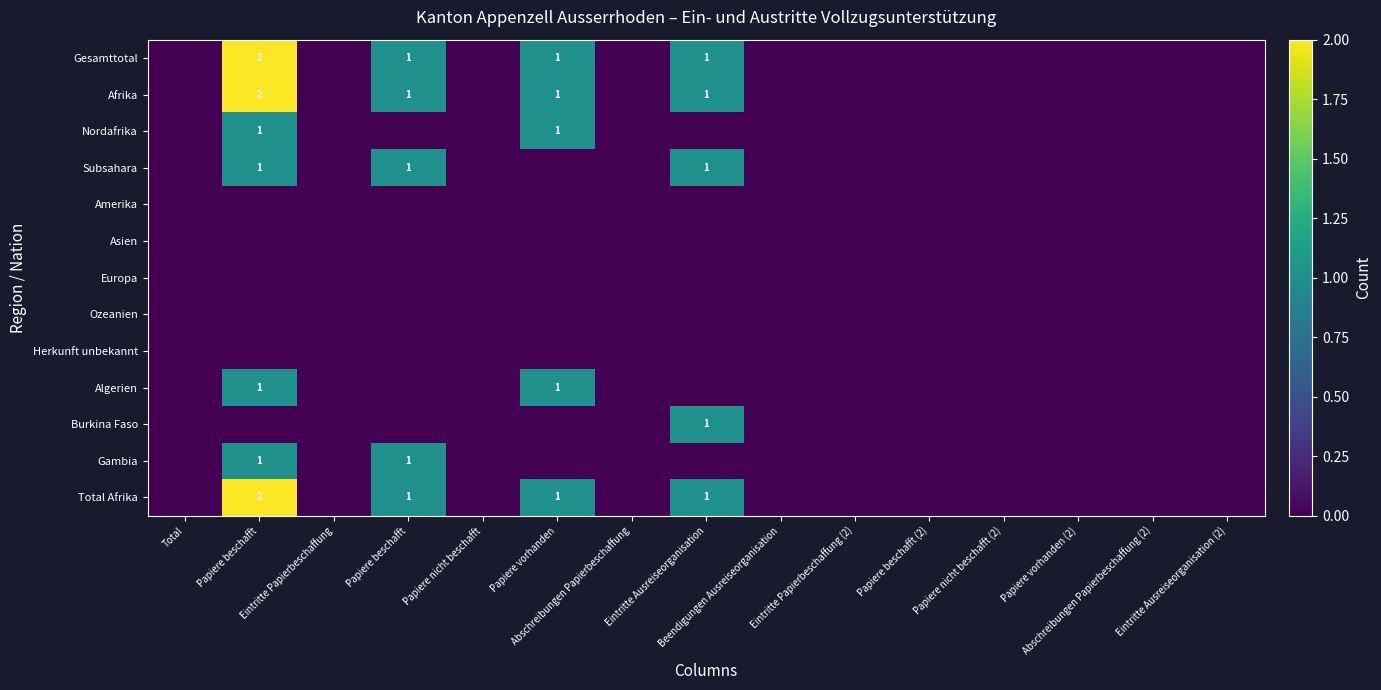

At how many categories does at least one series exceed 0?

4